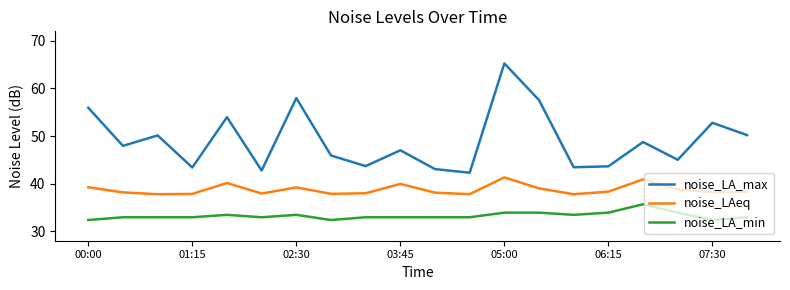

What are all the series names shown in the legend?

noise_LA_max, noise_LAeq, noise_LA_min